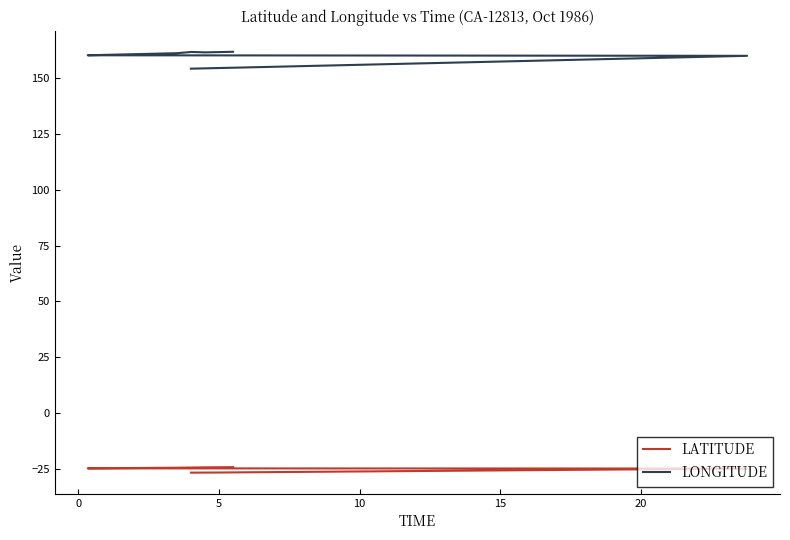

Rank the series at 15 from highest to lowest value.

LONGITUDE, LATITUDE